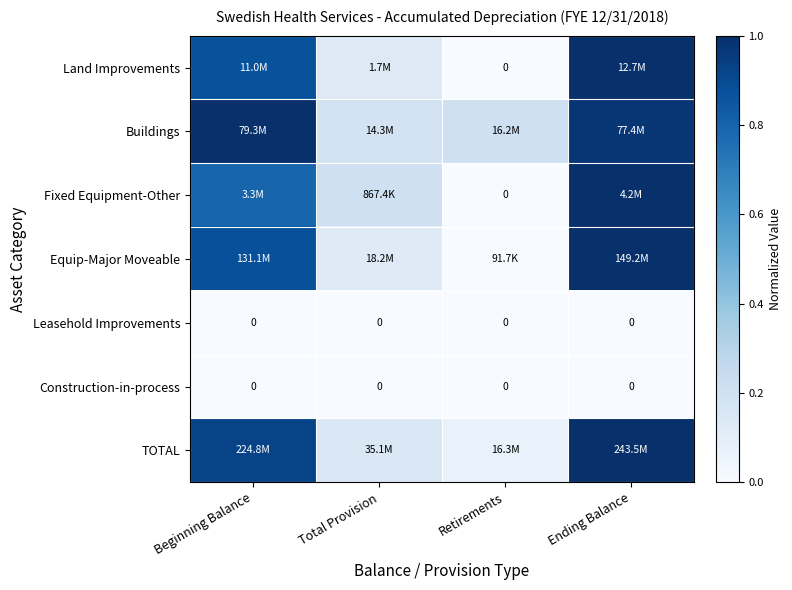

Rank the categories by TOTAL value from highest to lowest.

Ending Balance, Beginning Balance, Total Provision, Retirements